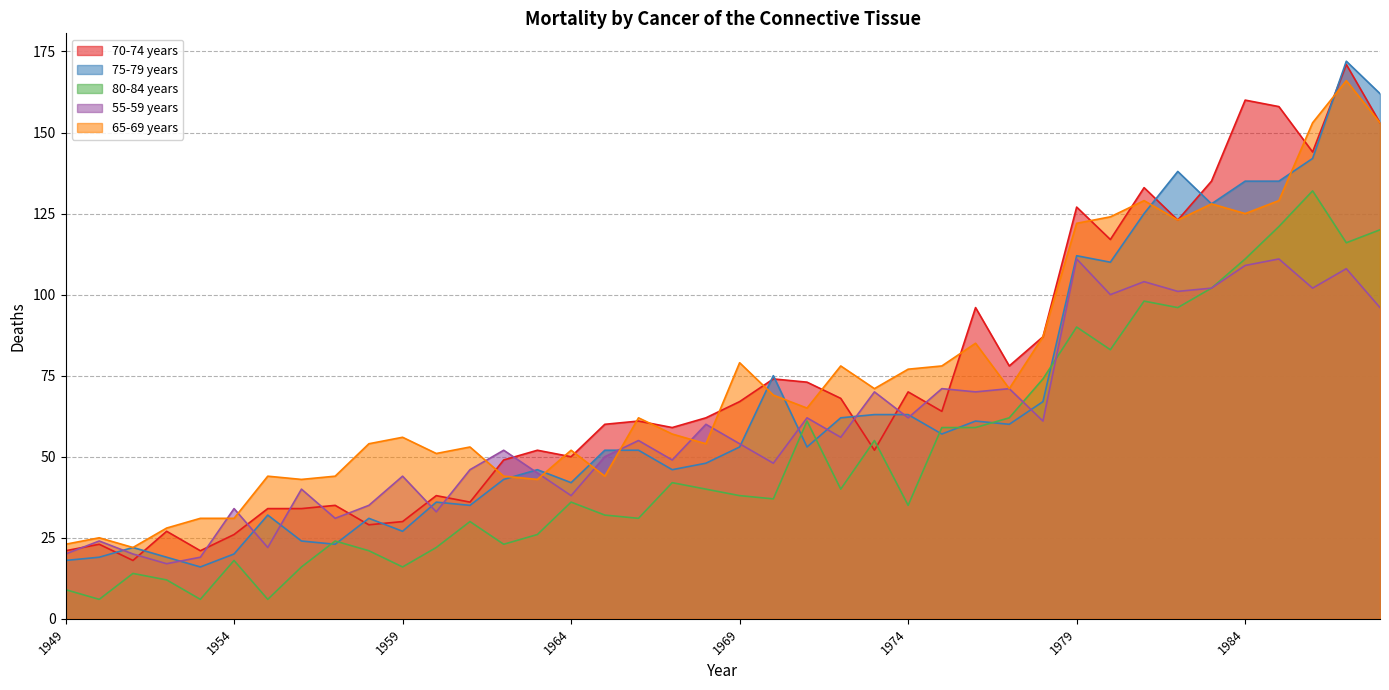

Which series has the largest total across all categories?

65-69 years